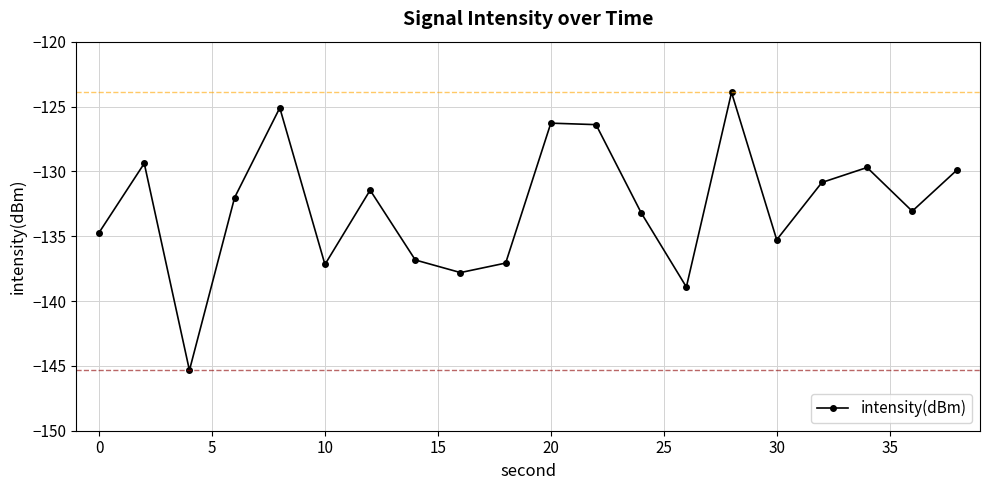

What is the smallest value displayed?

-145.3